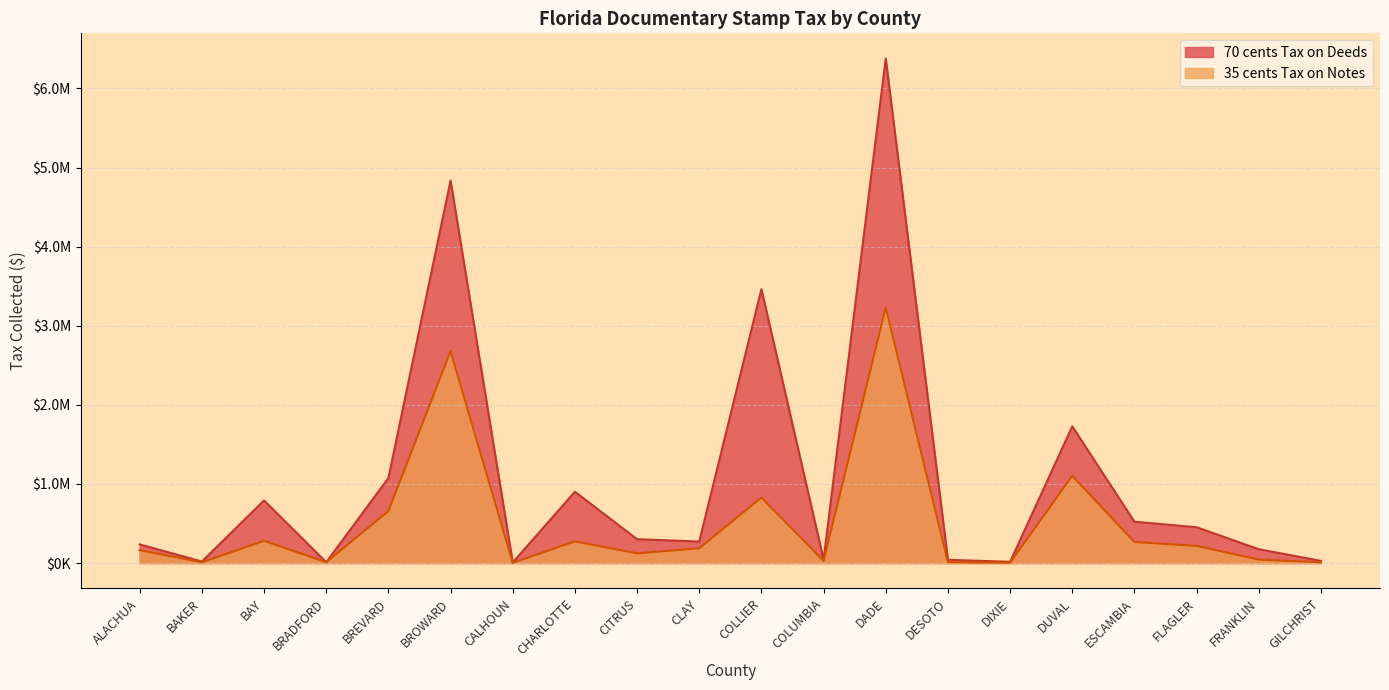

What is the difference between the second highest and minimum values in the 35 cents Tax on Notes series?

2675455.6